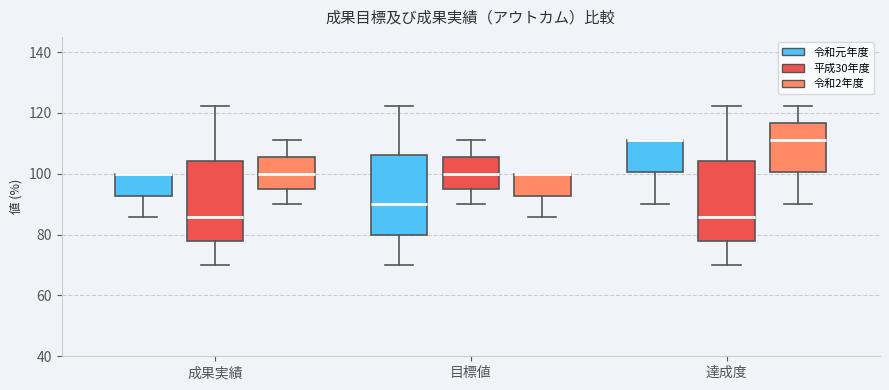

Where does the upper whisker of the box for 達成度 (平成30年度) end on the y-axis? The values are not printed on the chart, so give them approximately, as read against the axis.

122